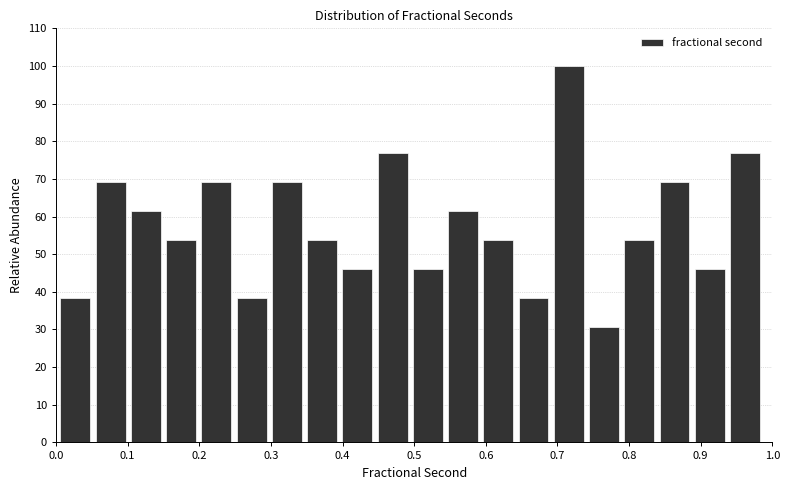

Which range on the x-axis has the tallest bar?

0.69 to 0.74